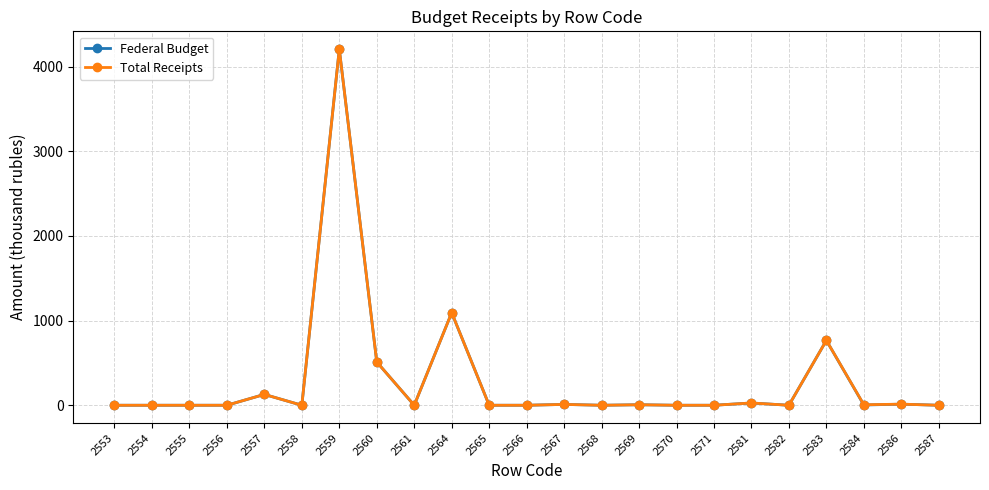

At which category is the sum across all series the highest?

2559